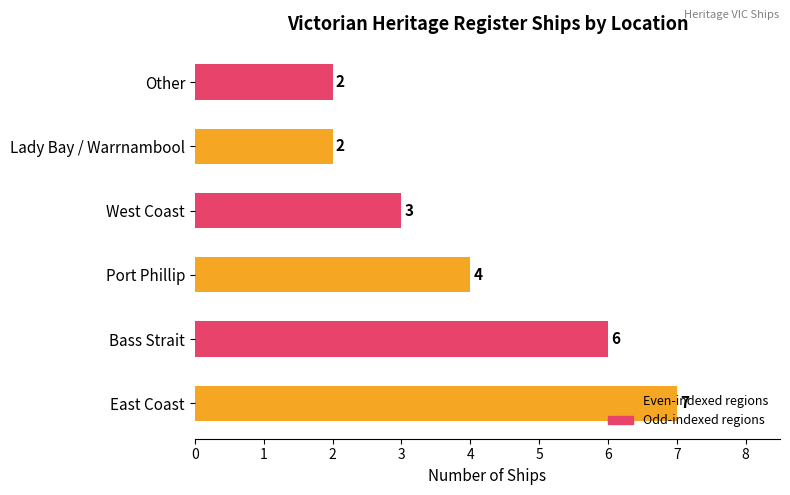

Approximately how many times larger is the value at Bass Strait compared to Port Phillip?

1.5